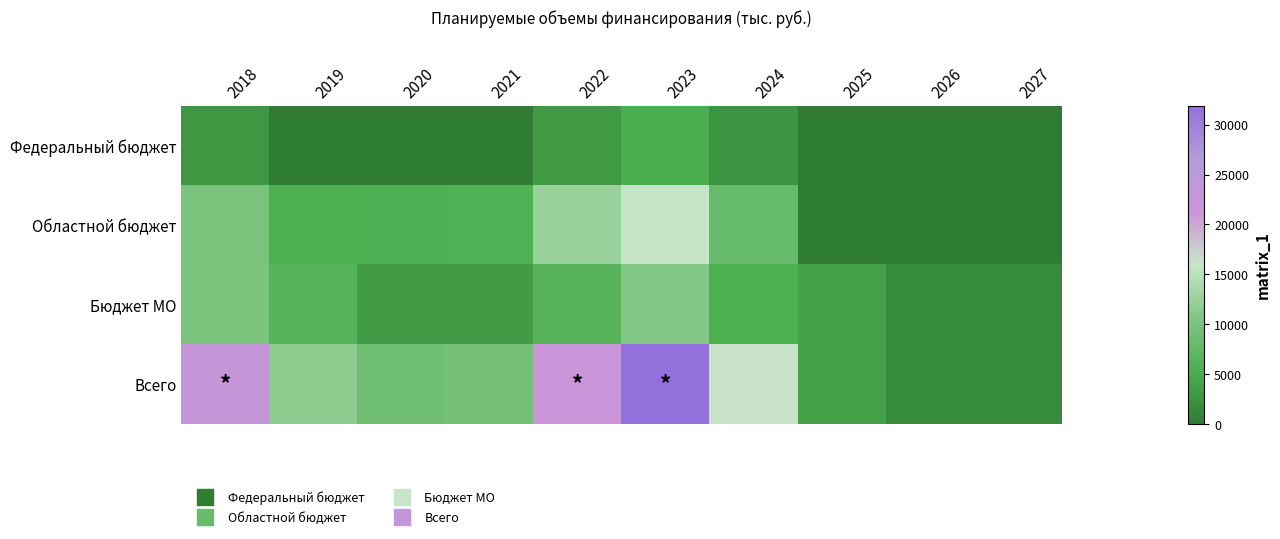

Rank the series by their maximum value, from highest to lowest.

Всего, Областной бюджет, Бюджет МО, Федеральный бюджет